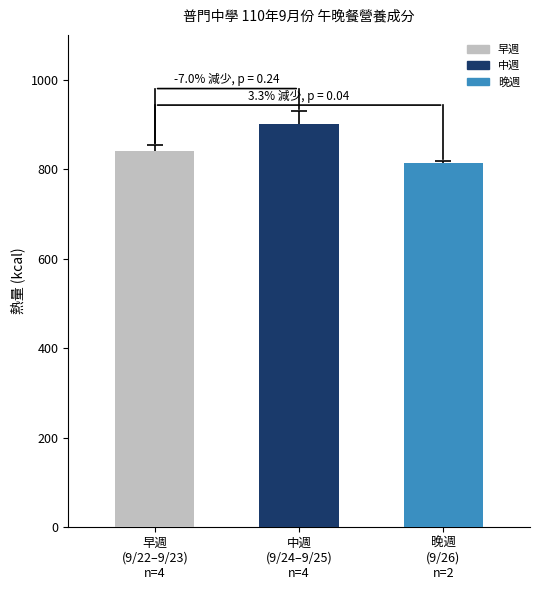

True or false: 蛋白質(g) has a value of 10.1 at 9/25 晚.

False